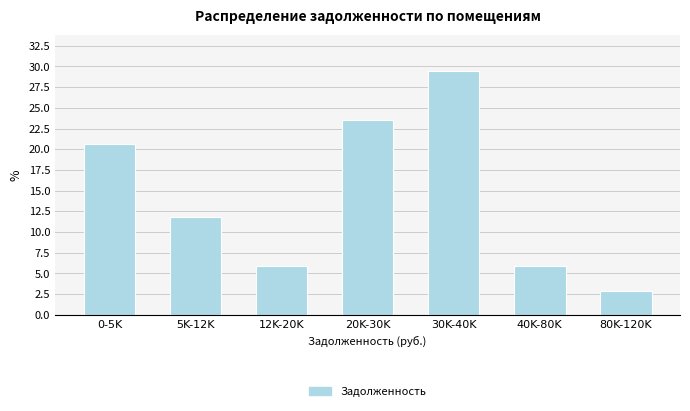

Reading right to left, what are all the values shown in this chart?

2.9	5.9	29.4	23.5	5.9	11.8	20.6